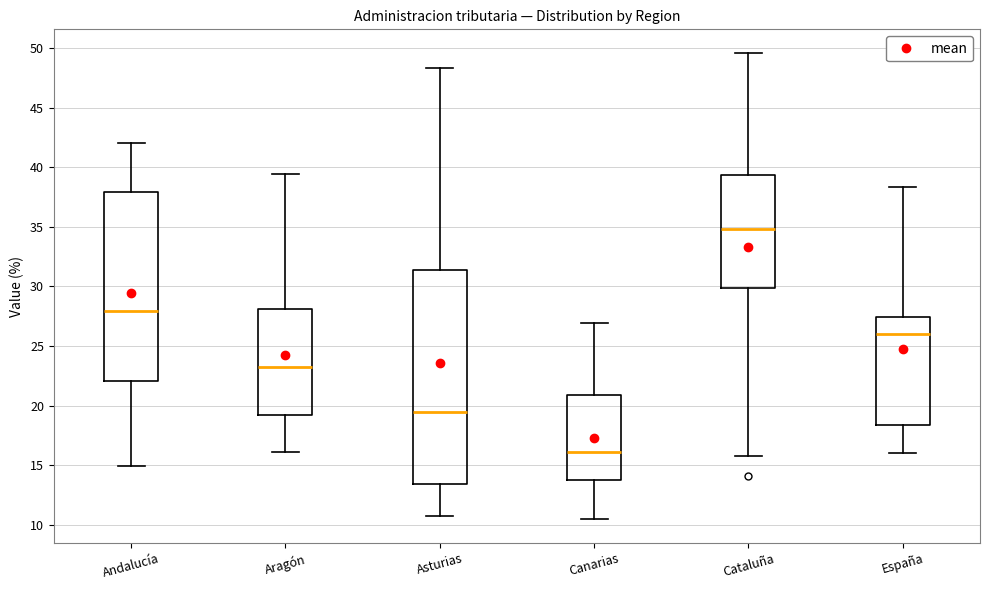

Comparing the boxes themselves (not the whiskers), which one is the tallest?

Asturias